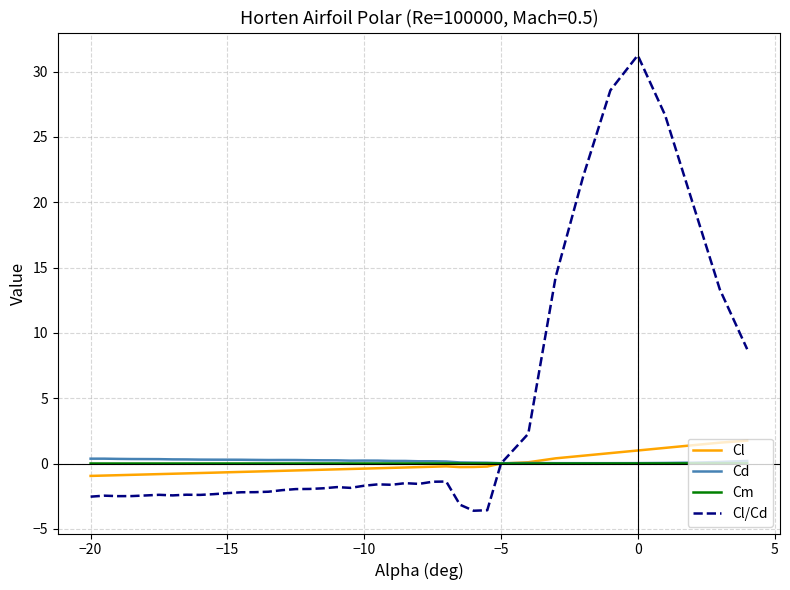

What are all the series names shown in the legend?

Cl, Cd, Cm, Cl/Cd